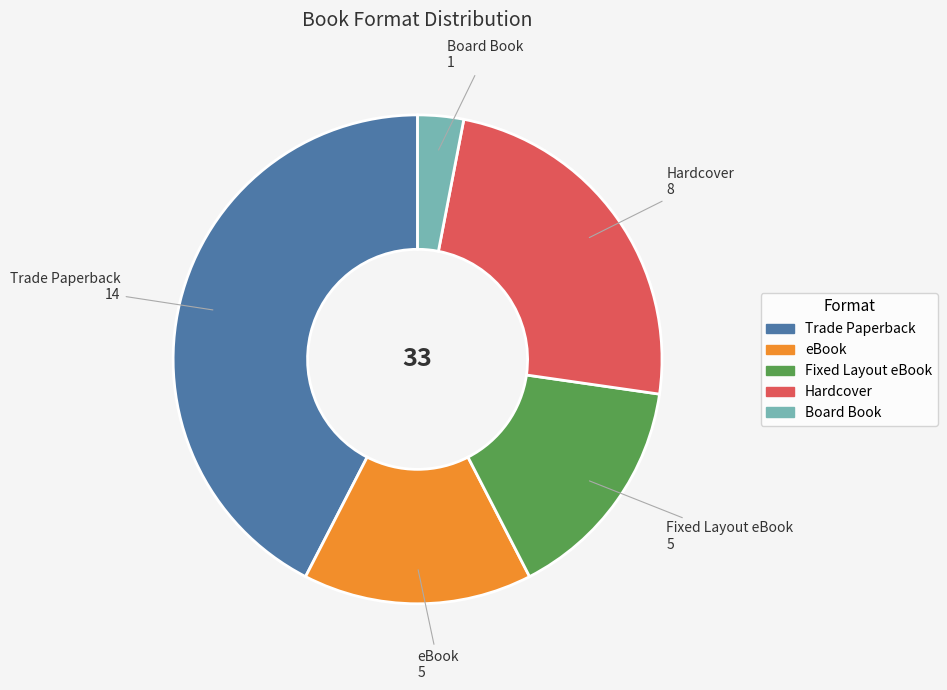

Which category has the biggest portion of the pie?

Trade Paperback